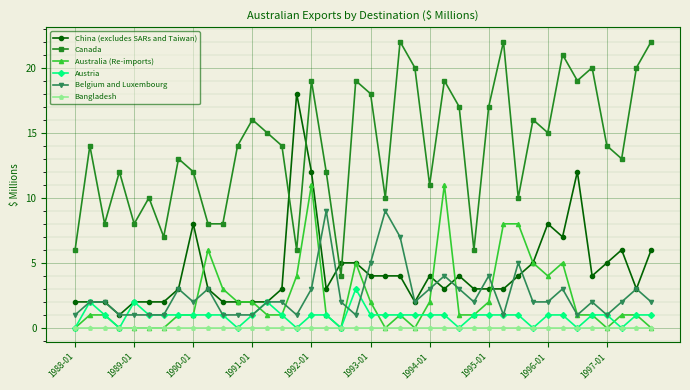

True or false: Australia (Re-imports) and Canada cross at least once.

False